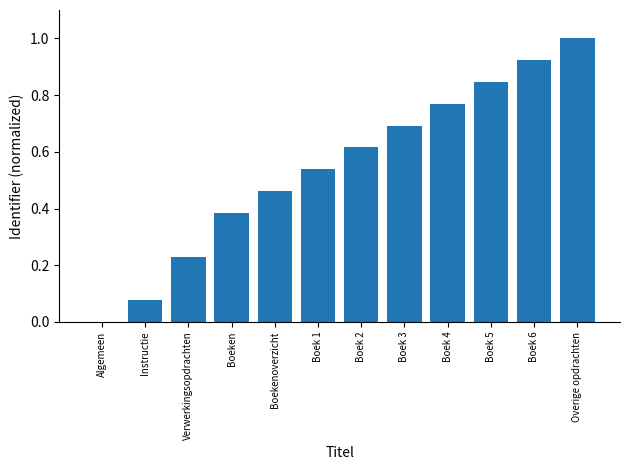

True or false: the data shows 0.3 at Boek 3.

False